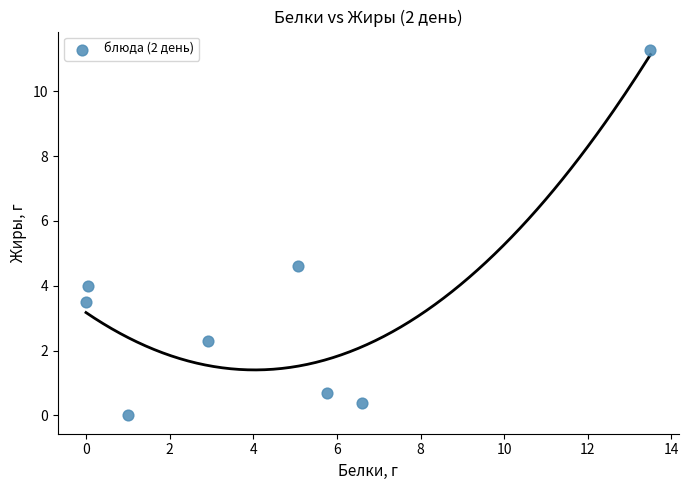

What Y value in the scatter plot is closest to 5?

4.6